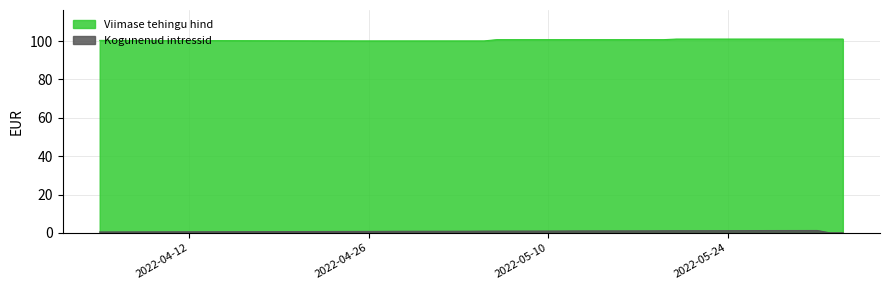

True or false: Kogunenud intressid and Viimase tehingu hind cross at least once.

False